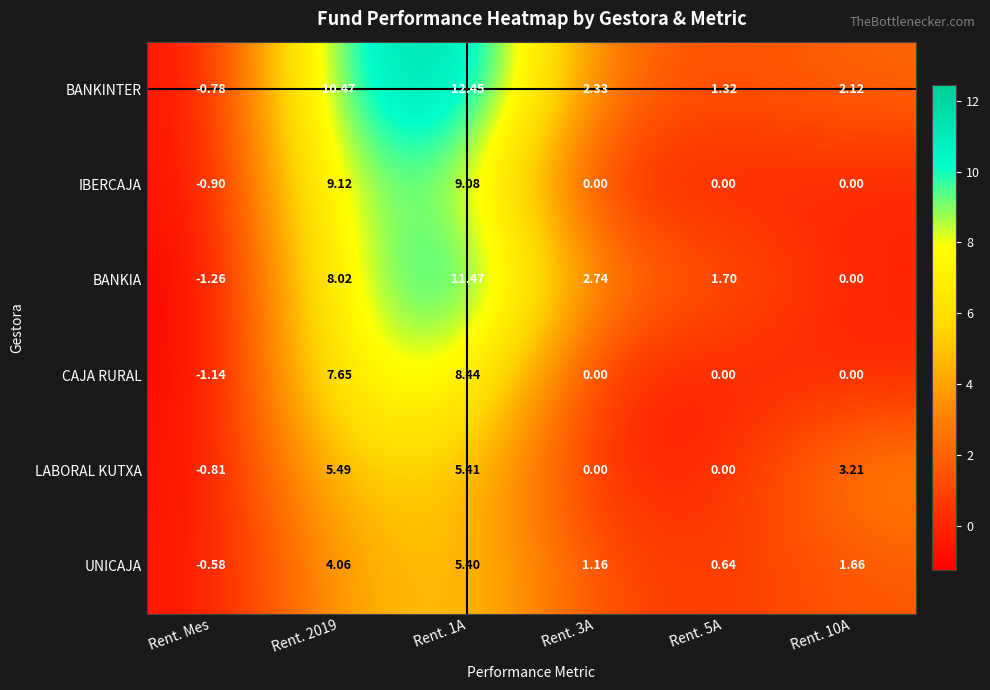

At Rent. 2019, list the series in order from smallest to largest.

UNICAJA, LABORAL KUTXA, CAJA RURAL, BANKIA, IBERCAJA, BANKINTER